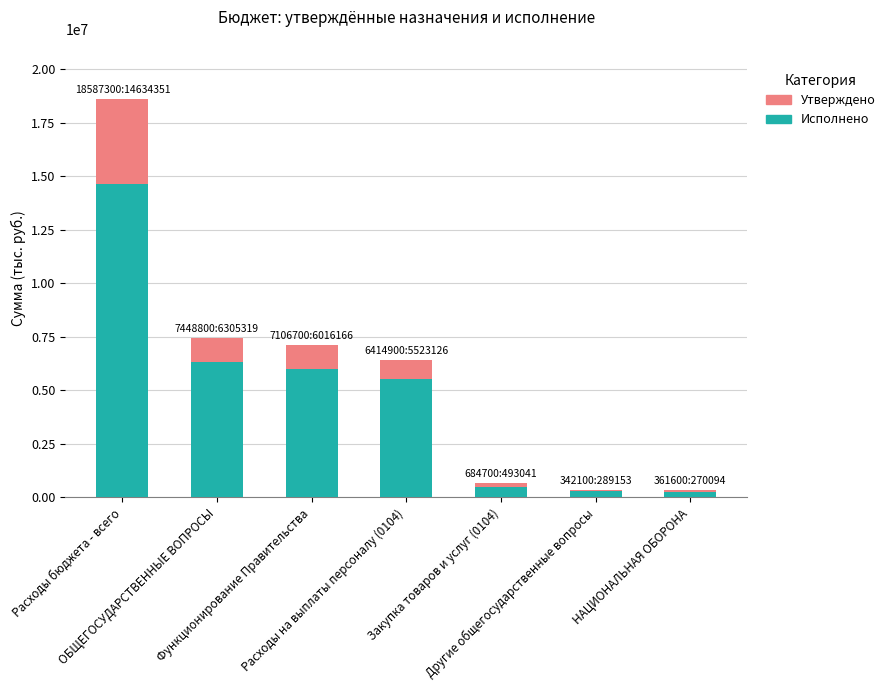

What is the sum of all Исполнено values?

33531249.3